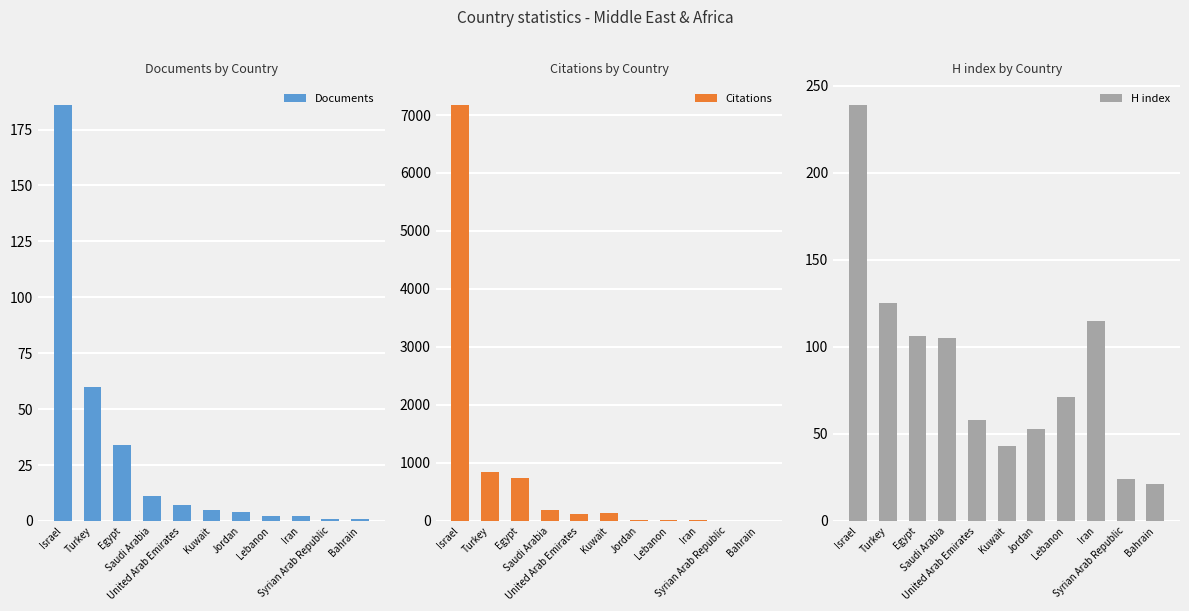

What is the sum of all Documents values?

313